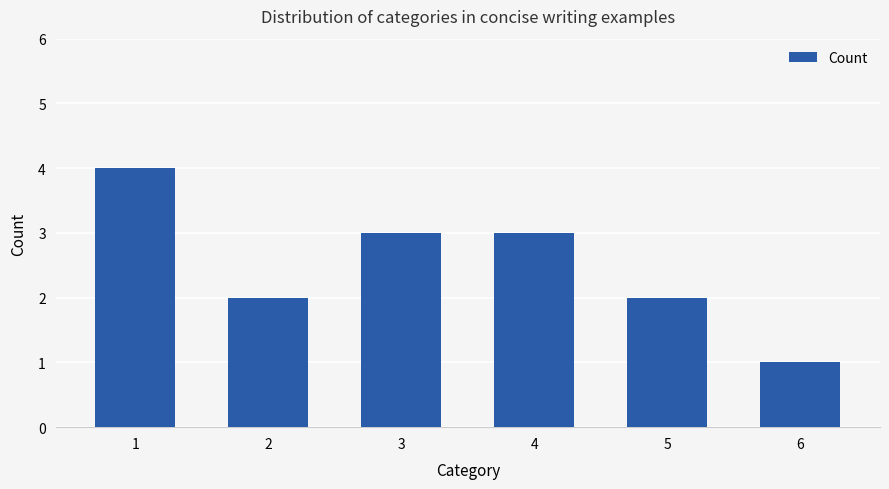

How many distinct data groups are displayed?

1